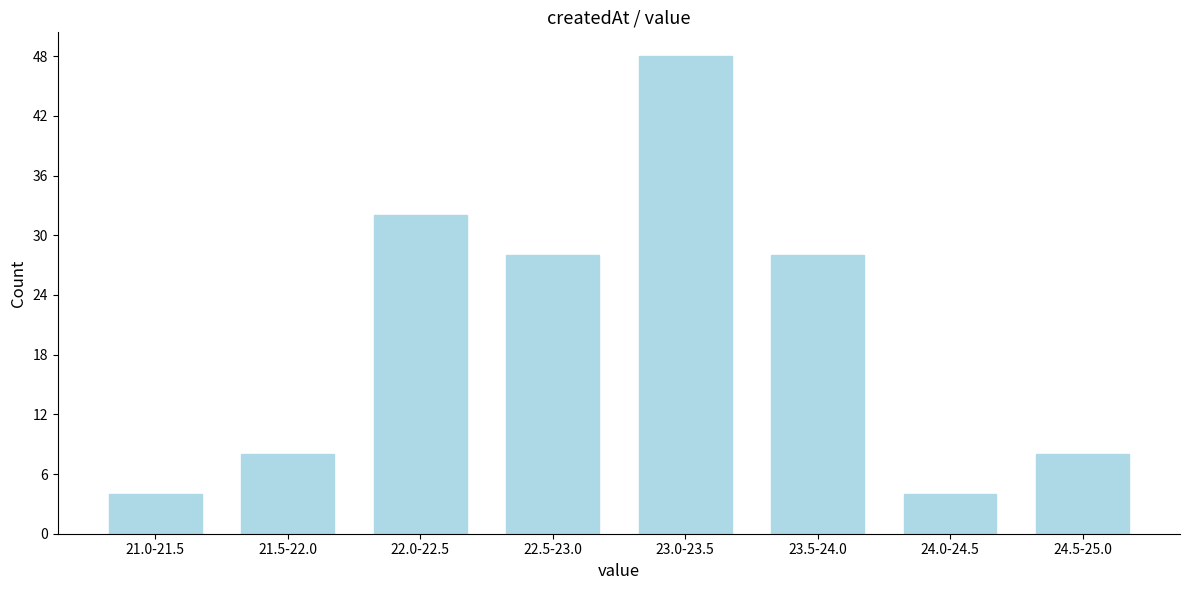

Reading left to right, what are all the values shown in this chart?

4	8	32	28	48	28	4	8